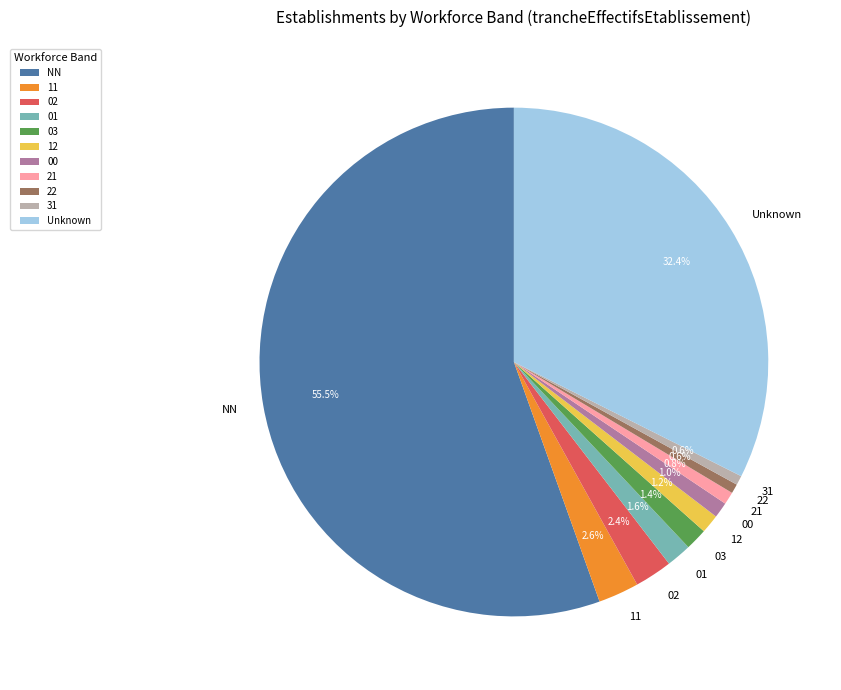

Approximately how many times larger is the value at 00 compared to 03?

0.7